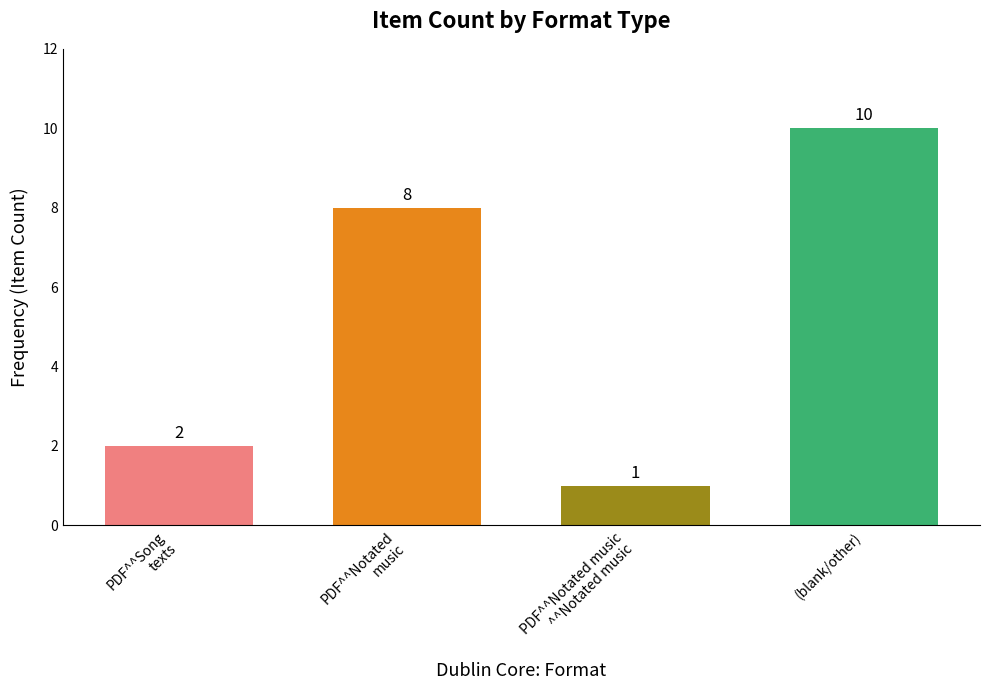

Approximately how many times larger is the value at (blank/other) compared to PDF^^Notated music
^^Notated music?

10.0